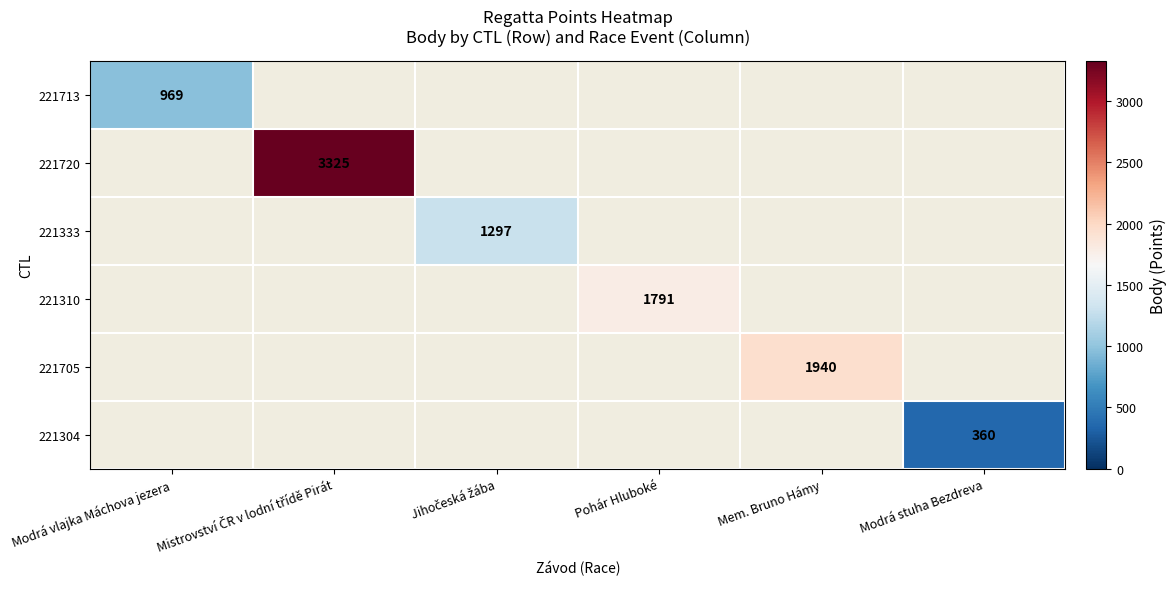

At which category does the chart reach its minimum across all series?

Modrá stuha Bezdreva